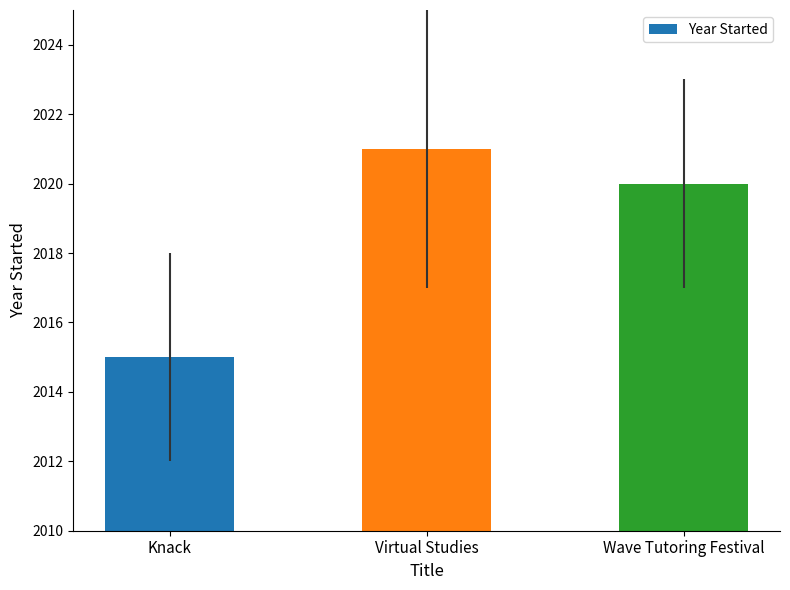

What is the change in value from Virtual Studies to Wave Tutoring Festival?

-1